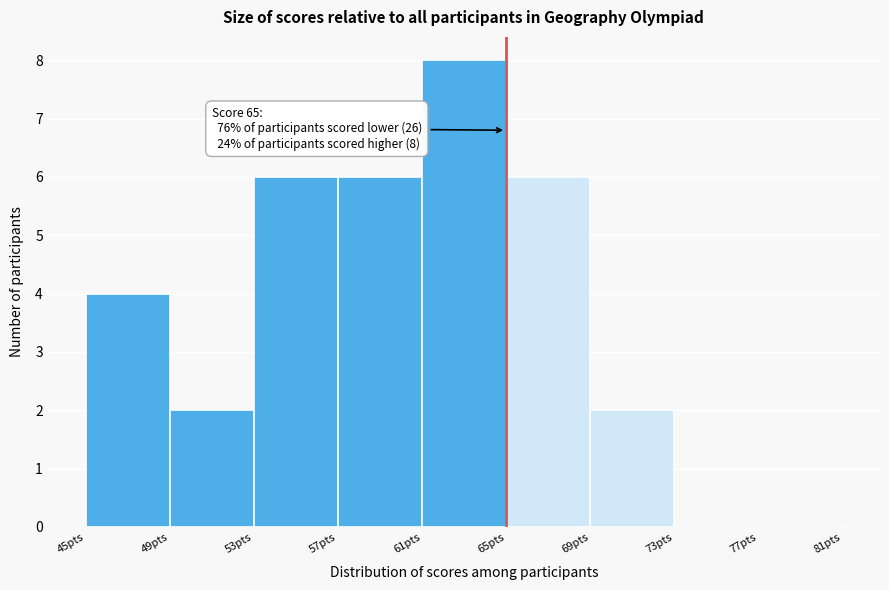

Over which range of the x-axis is the bar tallest?

61 to 65